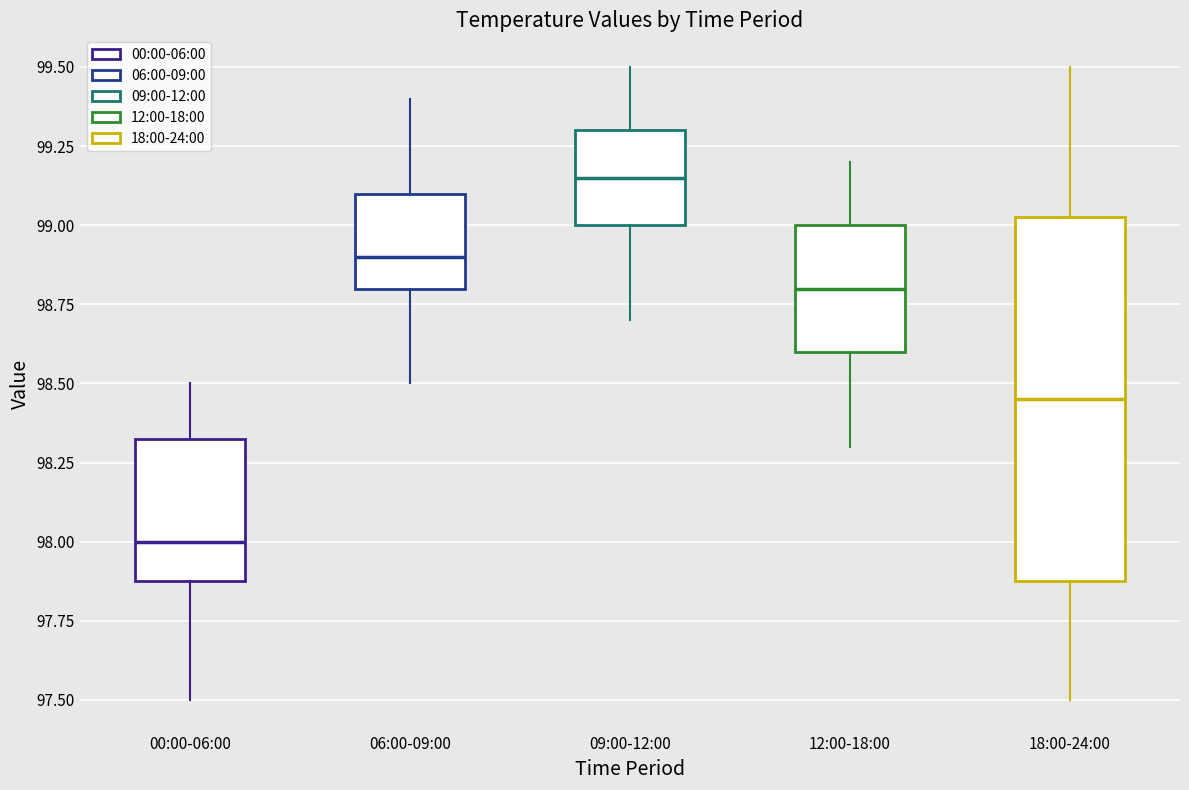

Where does the upper whisker of the box for 12:00-18:00 end on the y-axis? The values are not printed on the chart, so give them approximately, as read against the axis.

99.20